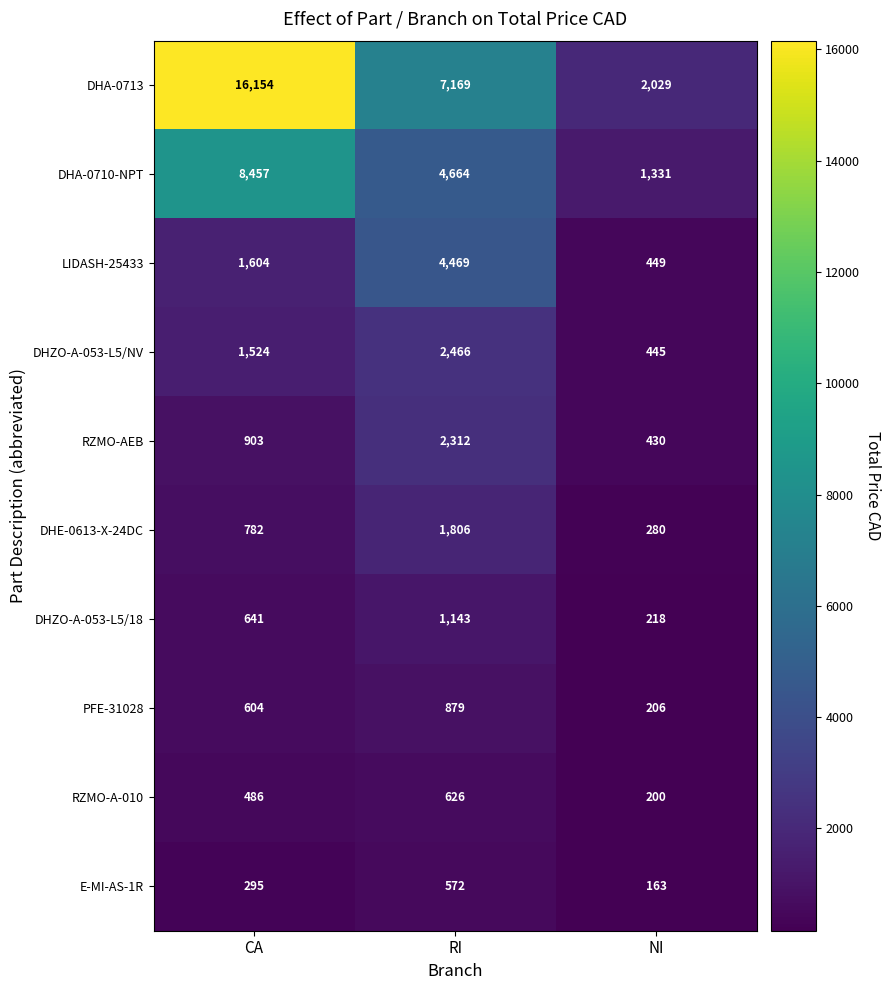

Rank the series at NI from highest to lowest value.

DHA-0713, DHA-0710-NPT, LIDASH-25433, DHZO-A-053-L5/NV, RZMO-AEB, DHE-0613-X-24DC, DHZO-A-053-L5/18, PFE-31028, RZMO-A-010, E-MI-AS-1R